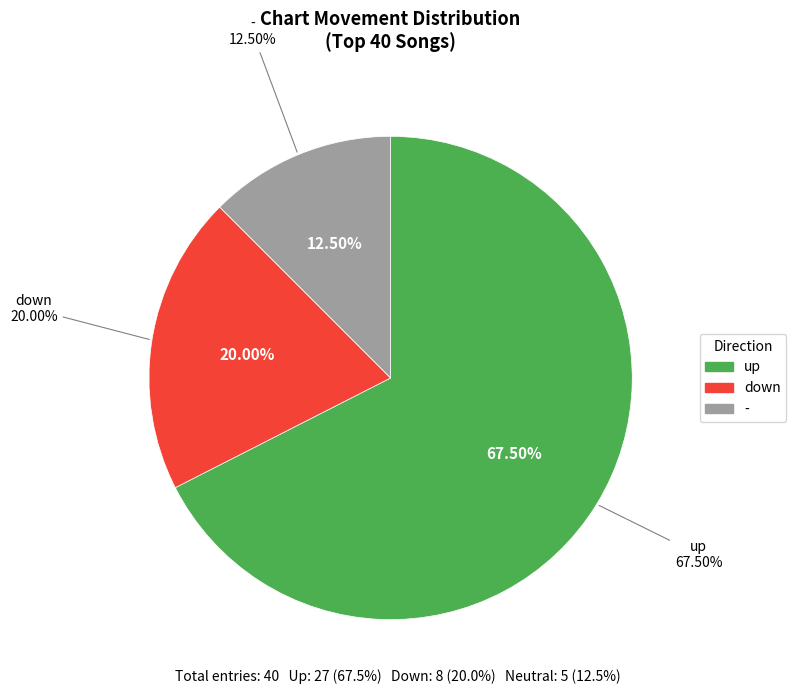

Which slice is the smallest?

-